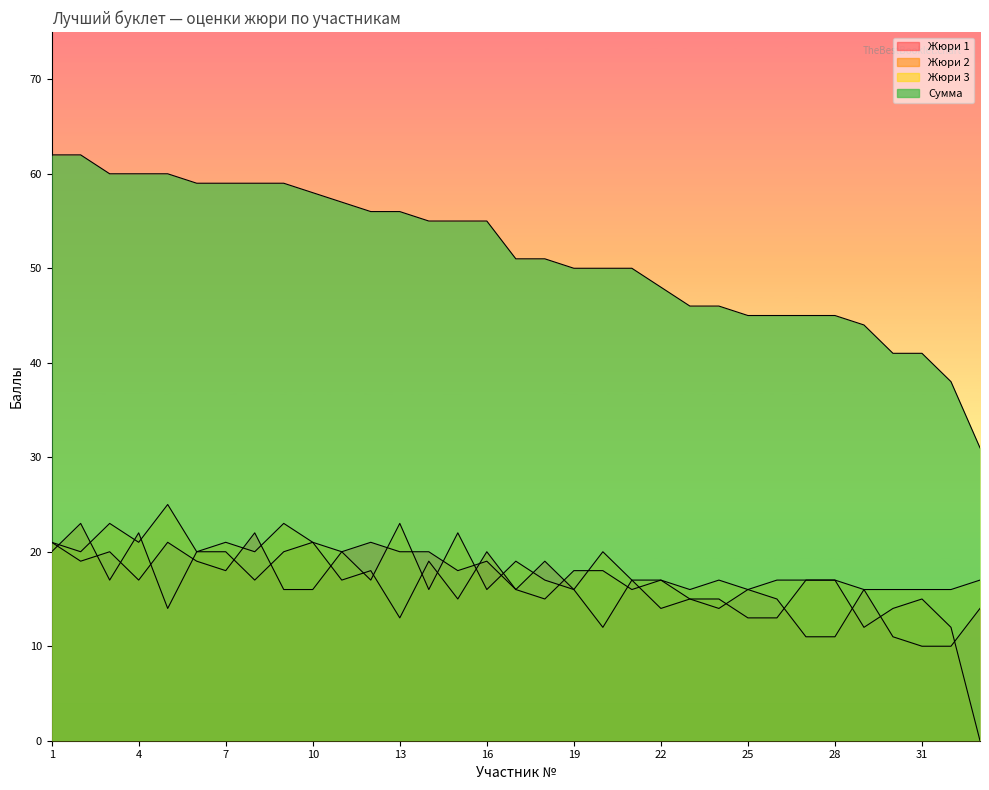

What is the total value across all series at 18?

102